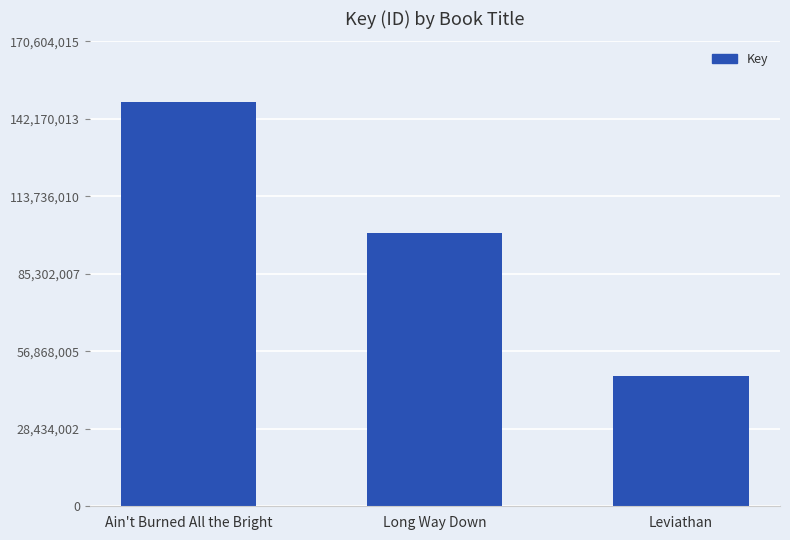

At which category does the chart reach its minimum across all series?

Leviathan